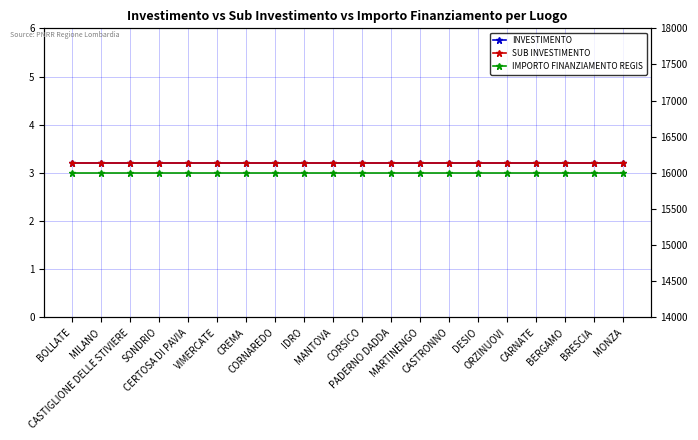

What are all the series names shown in the legend?

INVESTIMENTO, SUB INVESTIMENTO, IMPORTO FINANZIAMENTO REGIS